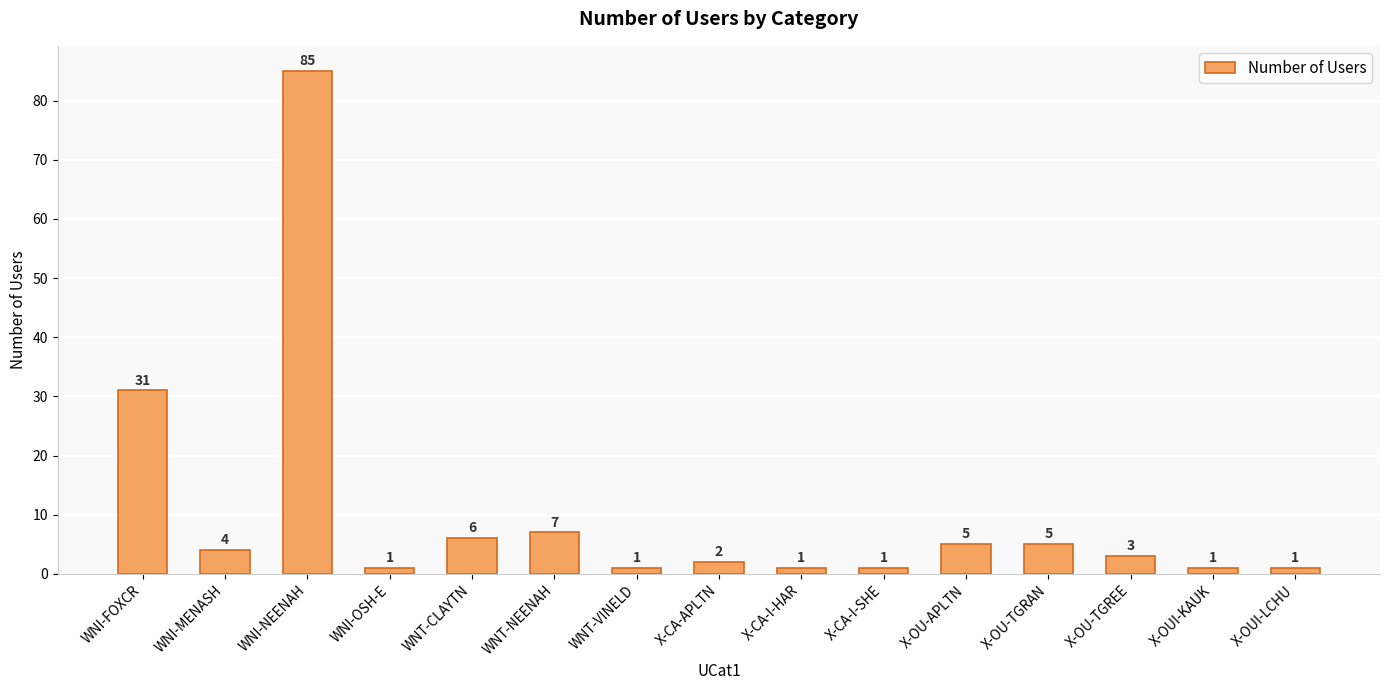

What is the maximum value shown in the chart?

85